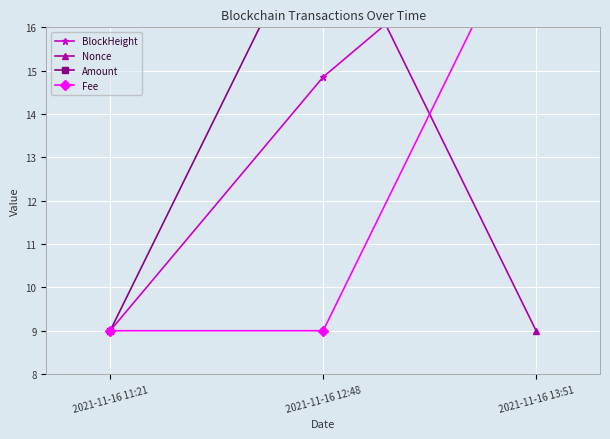

What is the difference between the highest and lowest values at 2021-11-16 12:48?

10.0